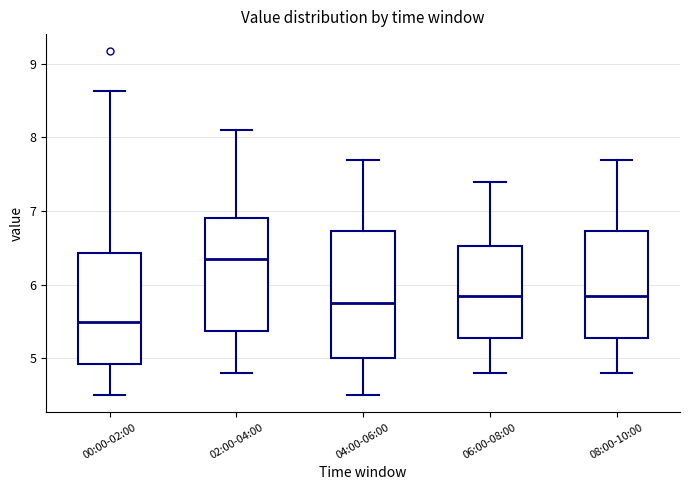

Where is the upper edge of the box for 00:00-02:00 on the y-axis? The values are not printed on the chart, so give them approximately, as read against the axis.

6.4